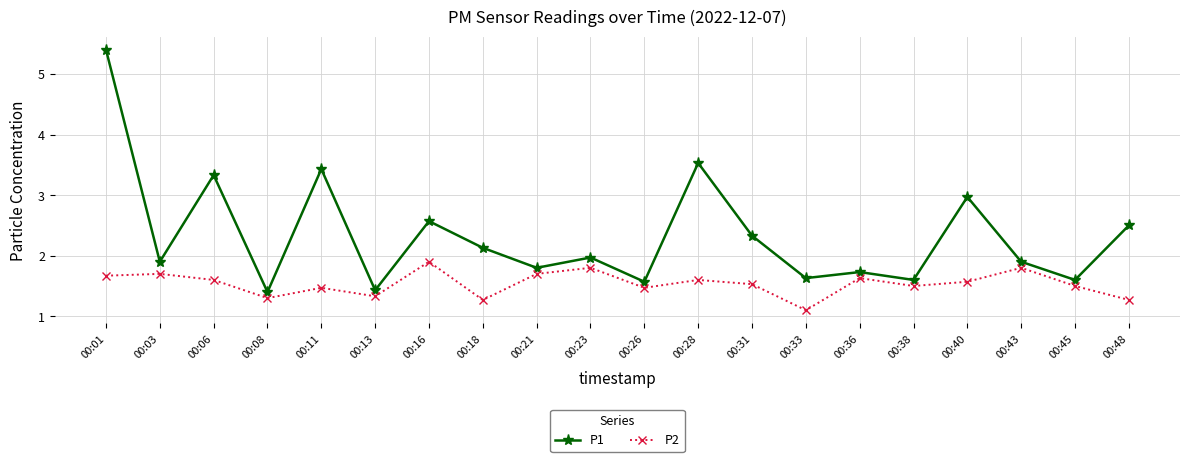

What is the value of the P1 point at the 4th from the left?

1.4